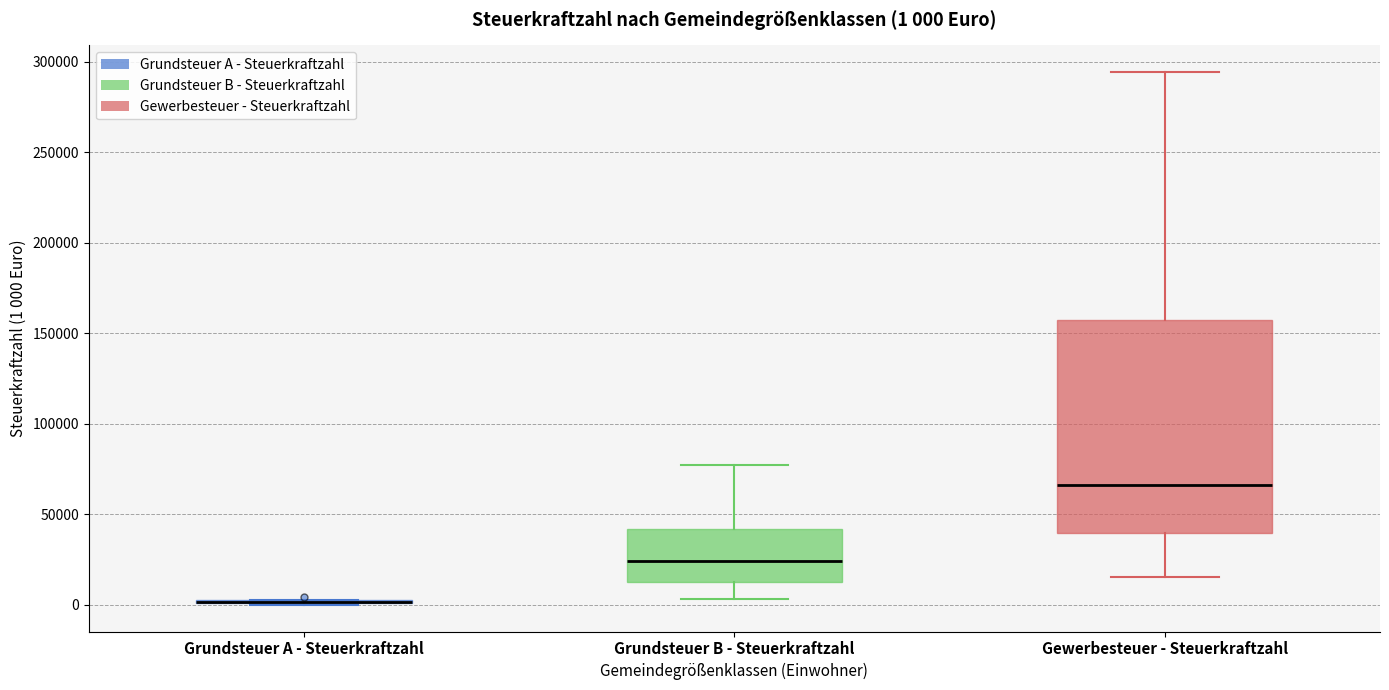

Comparing the boxes themselves (not the whiskers), which one is the tallest?

Gewerbesteuer - Steuerkraftzahl